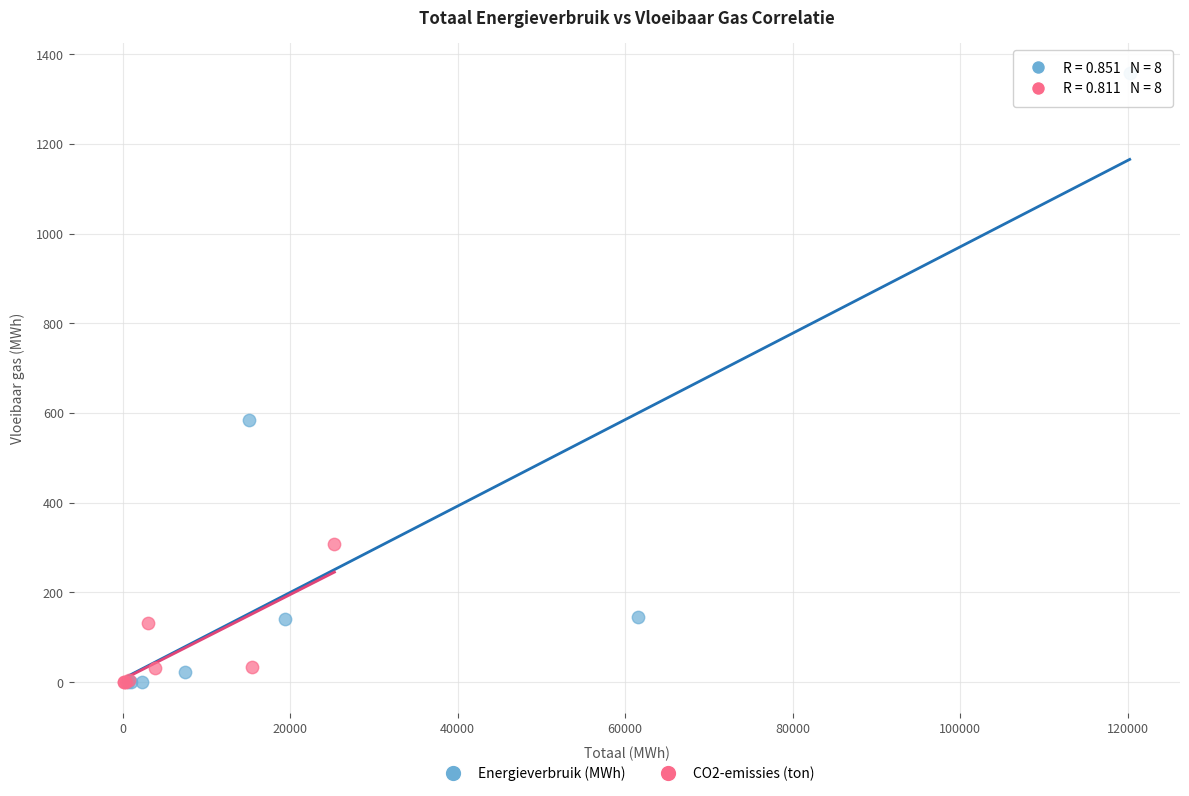

Which series has the widest spread of Y values?

Energieverbruik (MWh)